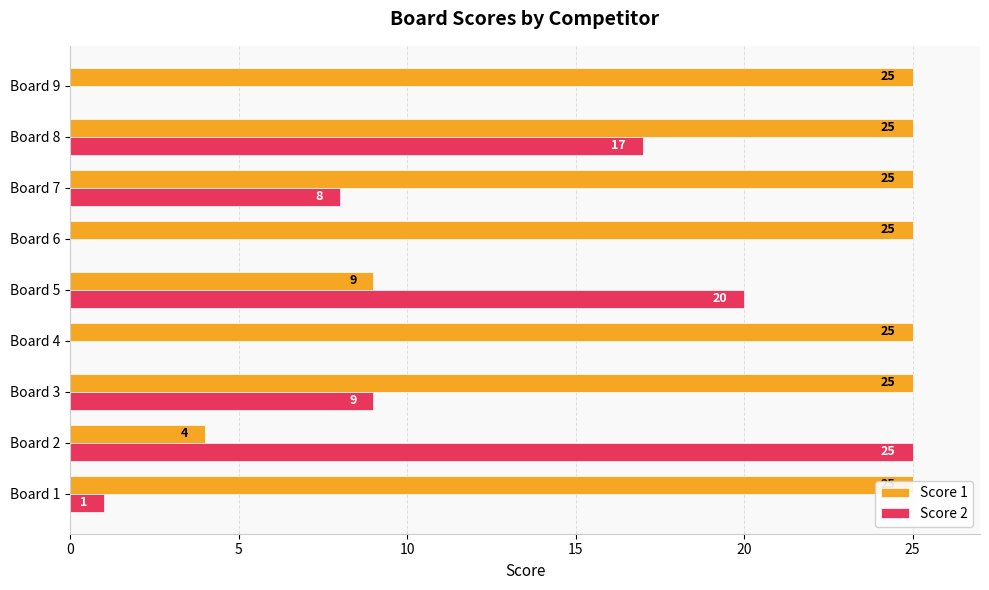

Read the Score 2 value at Board 1.

1